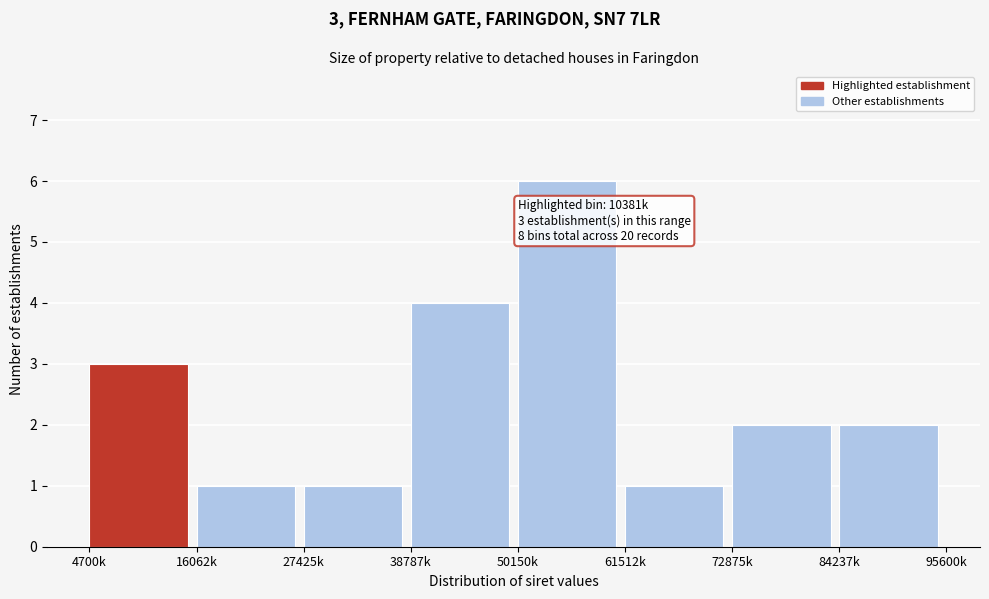

Reading left to right, what are all the values shown in this chart?

3	1	1	4	6	1	2	2